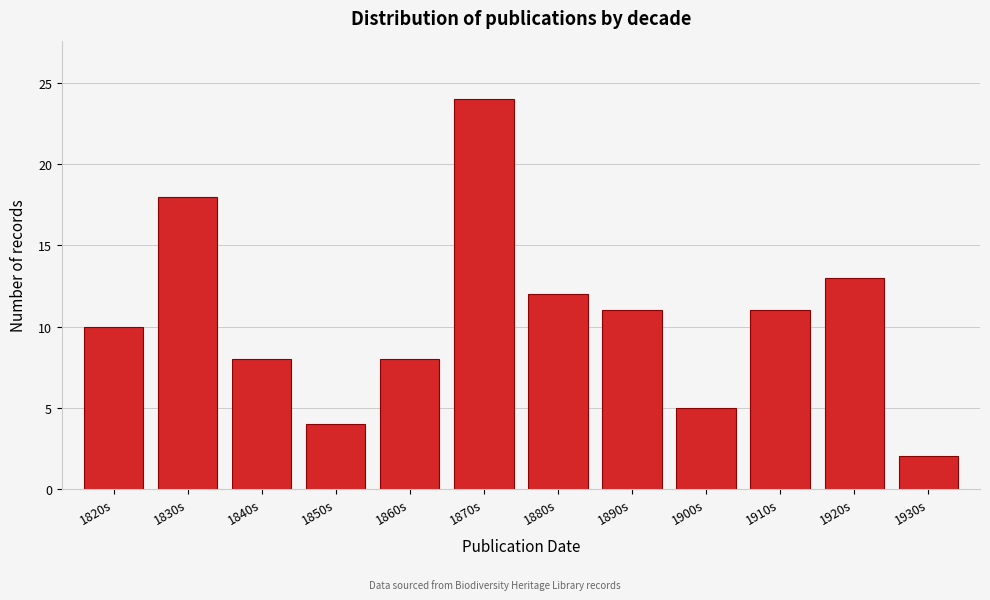

Reading left to right, transcribe all the data shown in this chart.

10	18	8	4	8	24	12	11	5	11	13	2